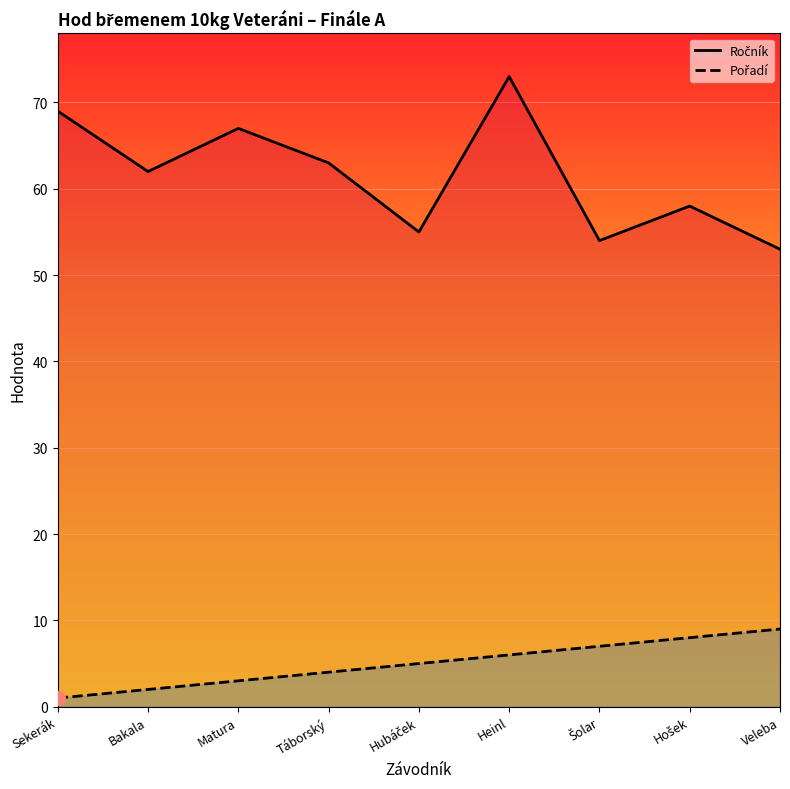

How many series are shown in this chart?

2